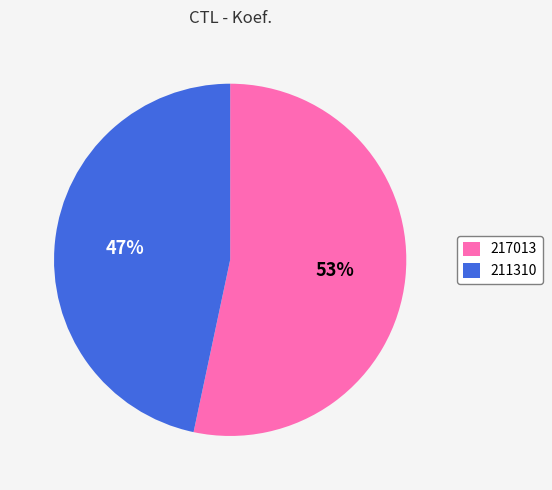

What is the smallest slice in the pie chart?

211310